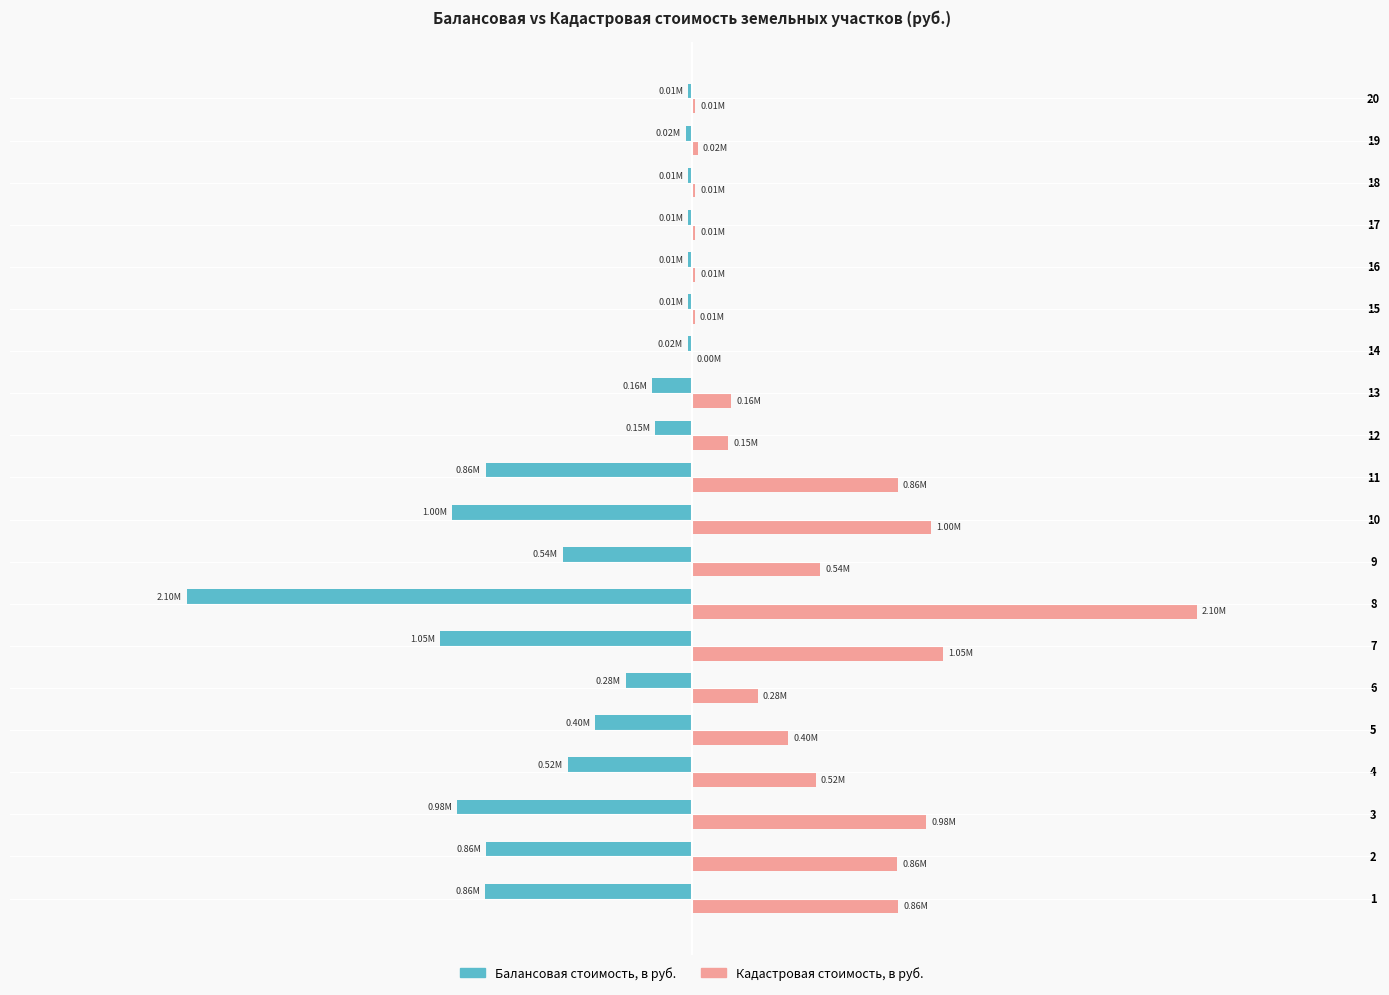

Which series has the widest spread of values?

Кадастровая стоимость, в руб.